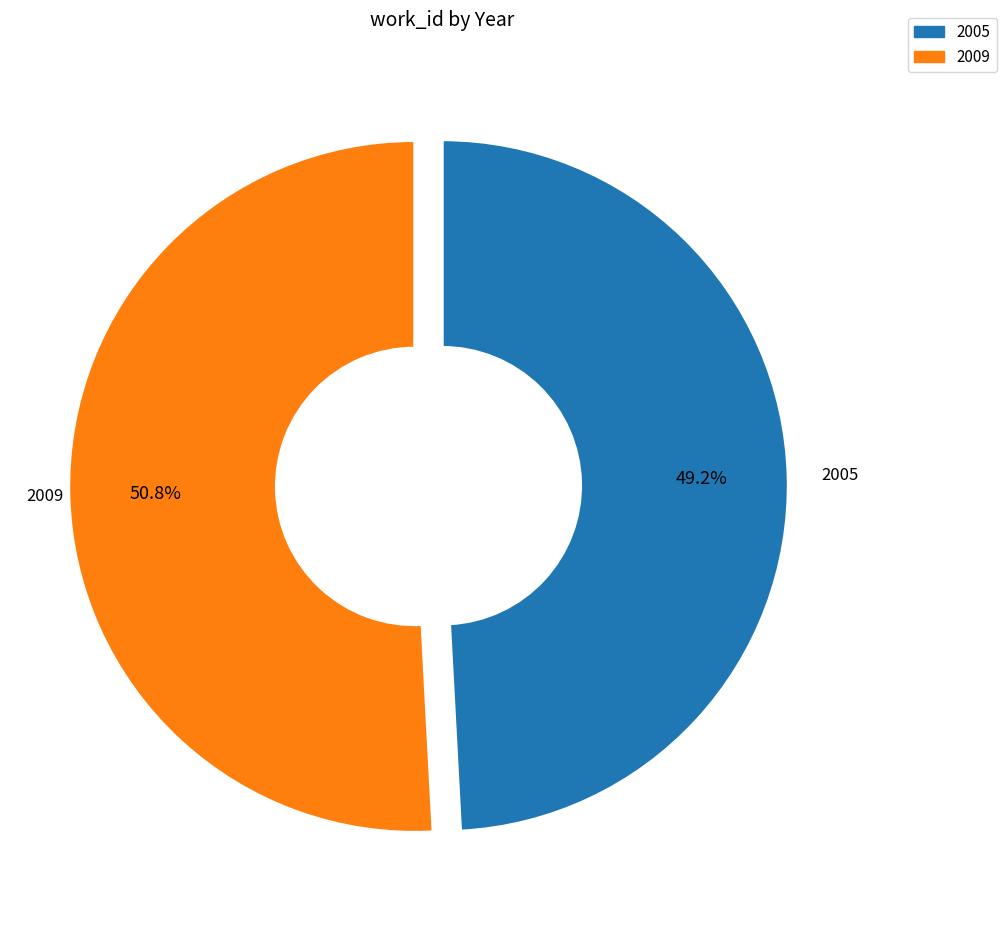

To the nearest percent, what portion does 2005 represent?

49%